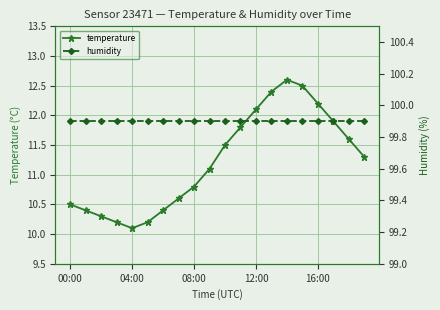

In temperature, how many points are lower than both neighbors (excluding endpoints)?

1